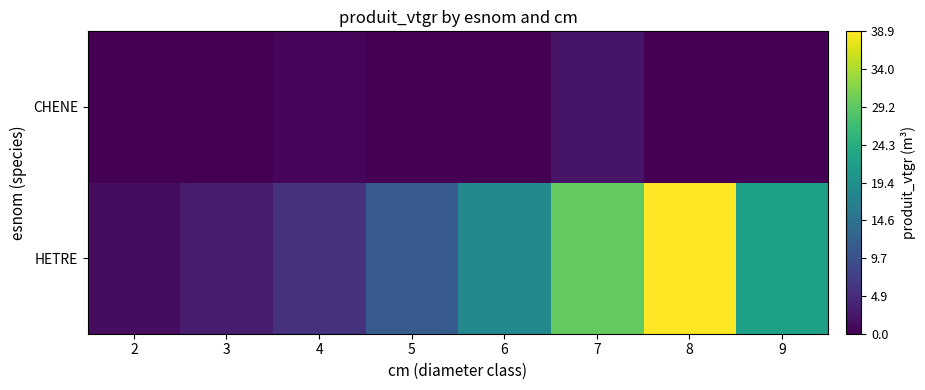

Reading left to right, extract all data points from this chart.

HETRE: 2=1.3	3=3.1	4=5.5	5=11.2	6=18.3	7=29.6	8=38.9	9=22.1
CHENE: 2=0.0	3=0.0	4=0.6	5=0.0	6=0.0	7=2.2	8=0.0	9=0.0